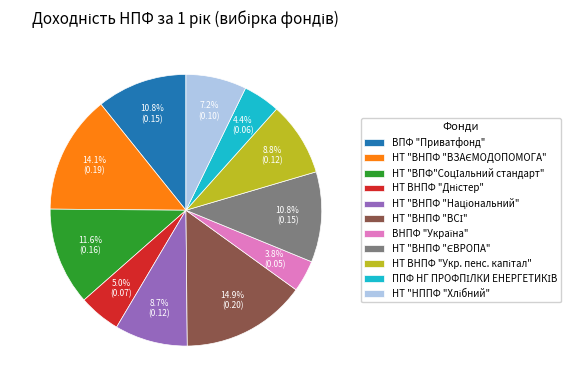

Is there a majority slice in this chart?

No